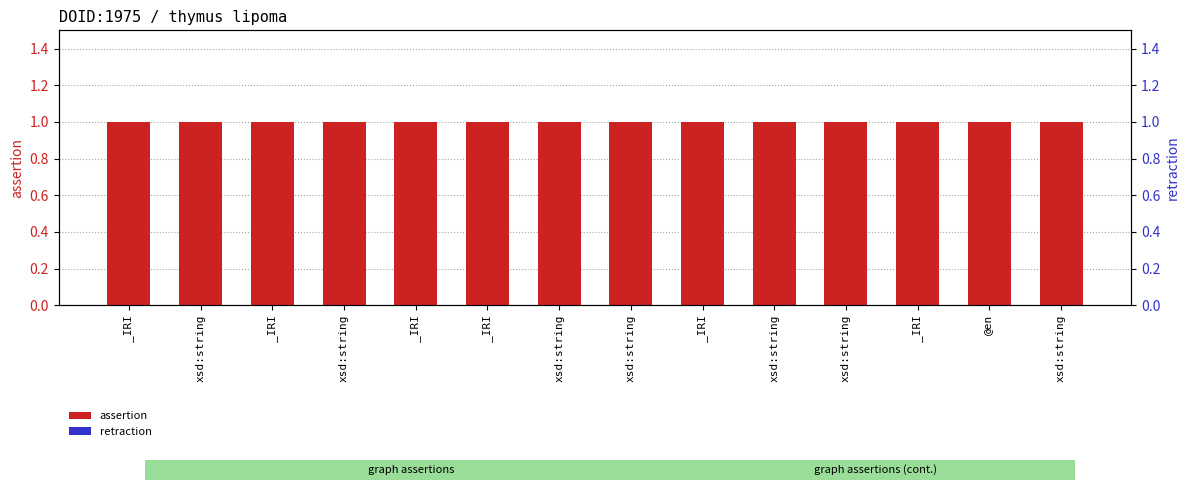

Which series has the widest spread of values?

assertion